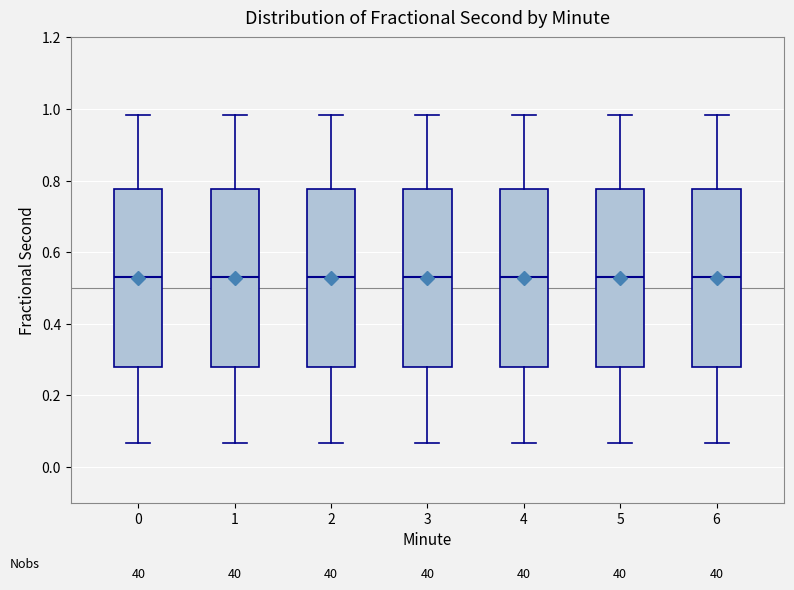

Reading left to right, transcribe this box plot: for each box, give where its median line is, the range the box spans, and where its two whiskers end, as read against the y-axis. The values are not printed on the chart, so give them approximately, as read against the axis.

0: median 0.52, box 0.28 to 0.78, whiskers 0.06 to 0.98
1: median 0.52, box 0.28 to 0.78, whiskers 0.06 to 0.98
2: median 0.52, box 0.28 to 0.78, whiskers 0.06 to 0.98
3: median 0.52, box 0.28 to 0.78, whiskers 0.06 to 0.98
4: median 0.52, box 0.28 to 0.78, whiskers 0.06 to 0.98
5: median 0.52, box 0.28 to 0.78, whiskers 0.06 to 0.98
6: median 0.52, box 0.28 to 0.78, whiskers 0.06 to 0.98